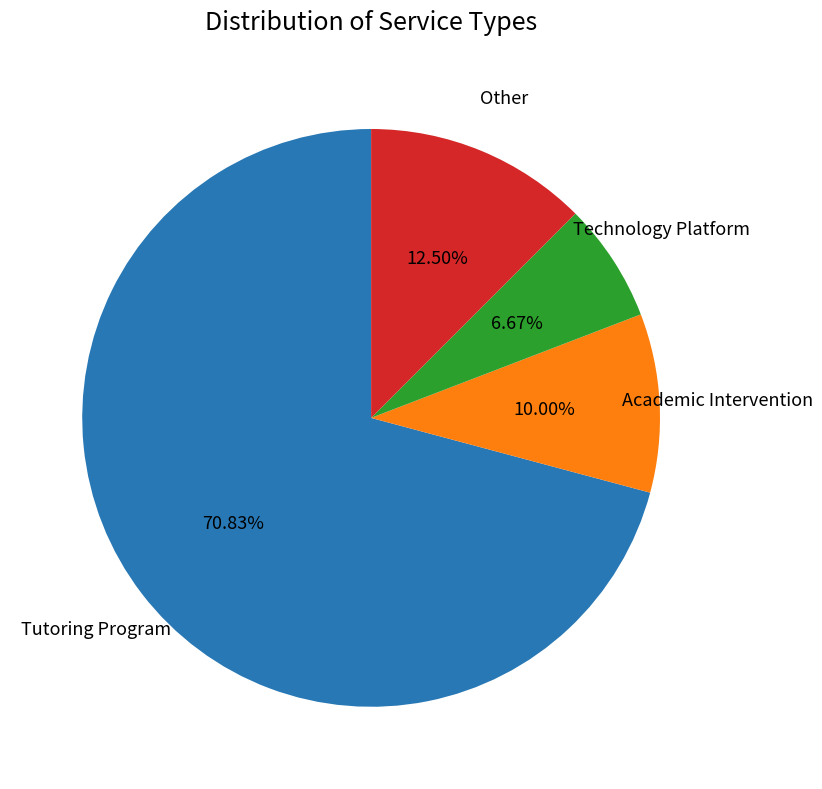

Is there a majority slice in this chart?

Yes